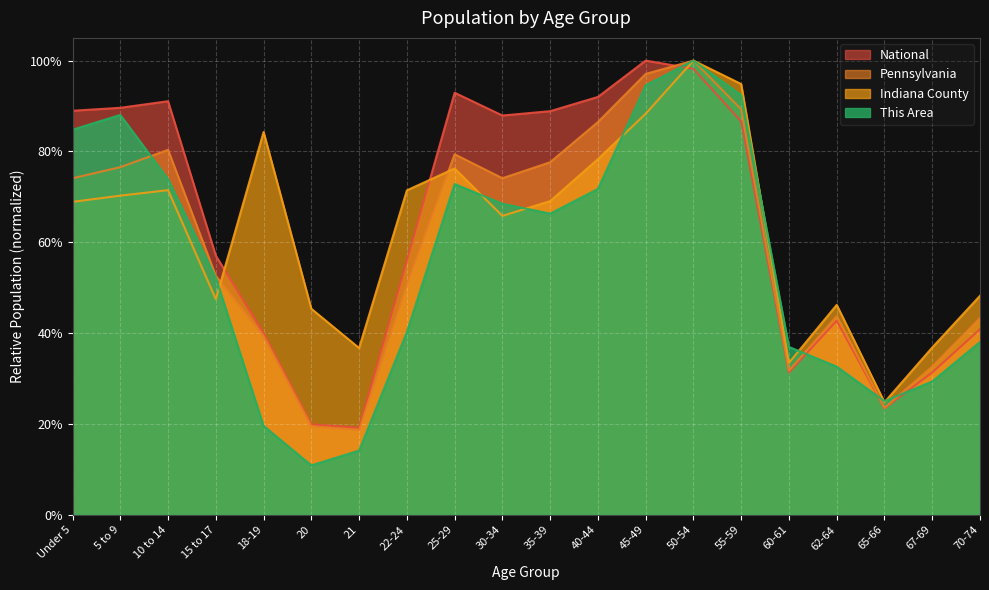

How many distinct data groups are displayed?

4